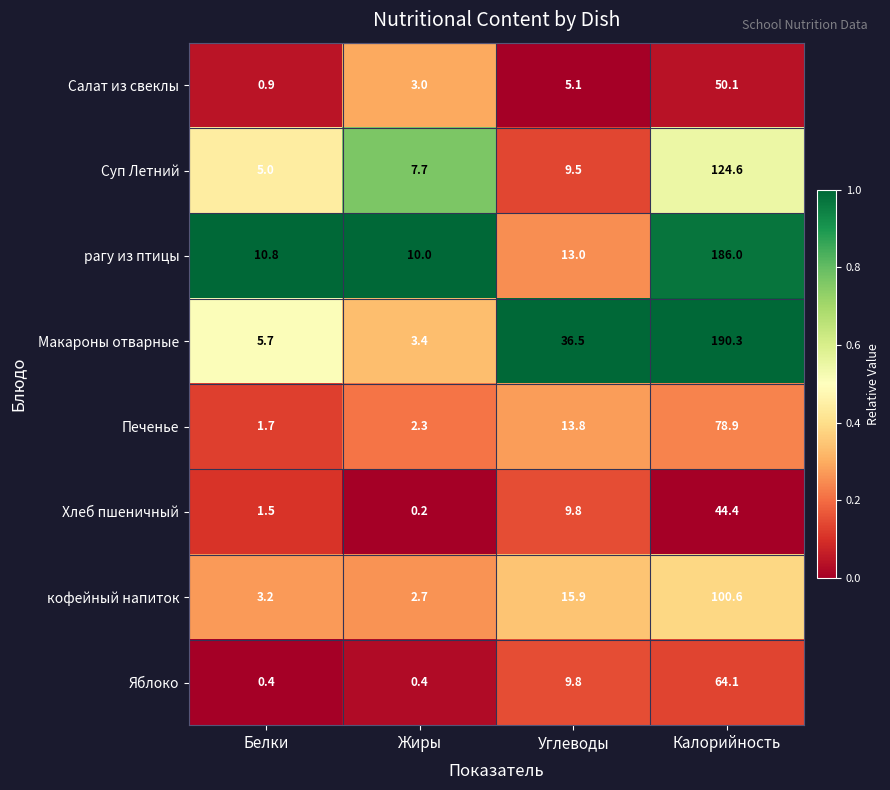

Is it true that Печенье equals 2.3 at Жиры?

True